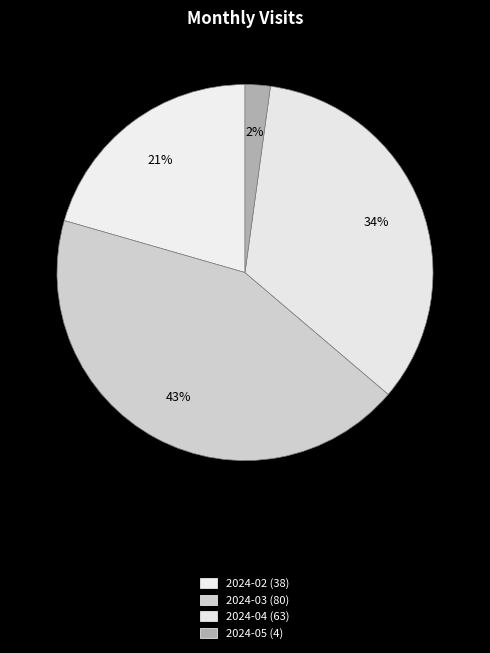

How many slices are in this pie chart?

4